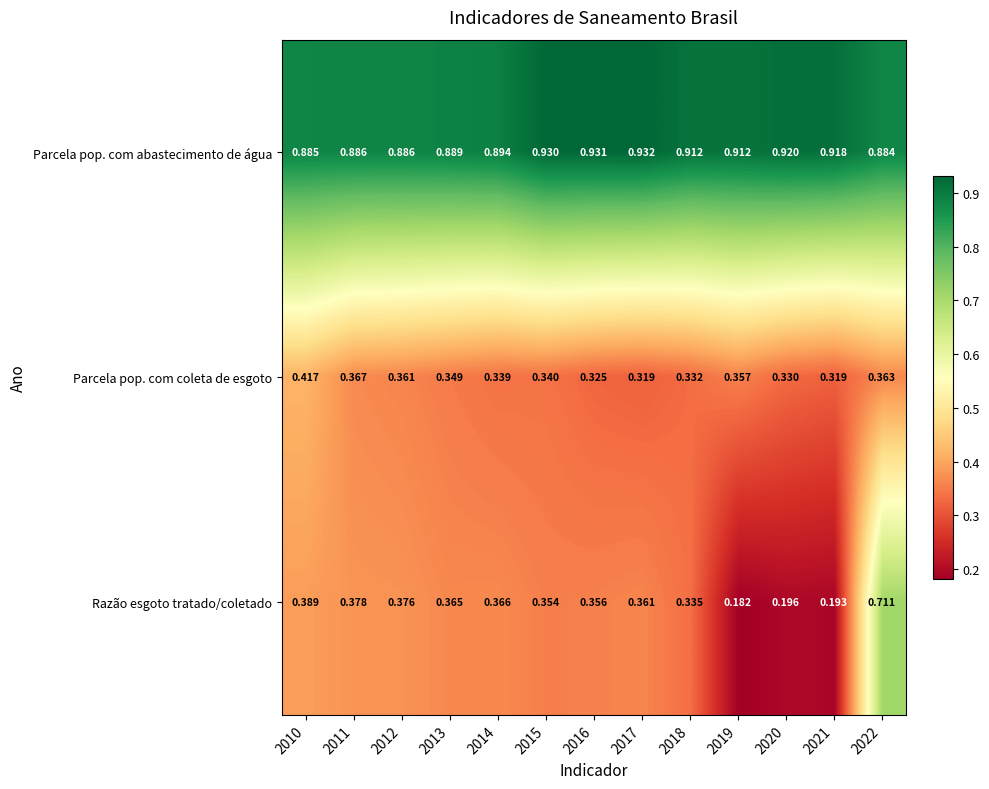

Which series changed the most between 2014 and 2017?

Parcela pop. com abastecimento de água